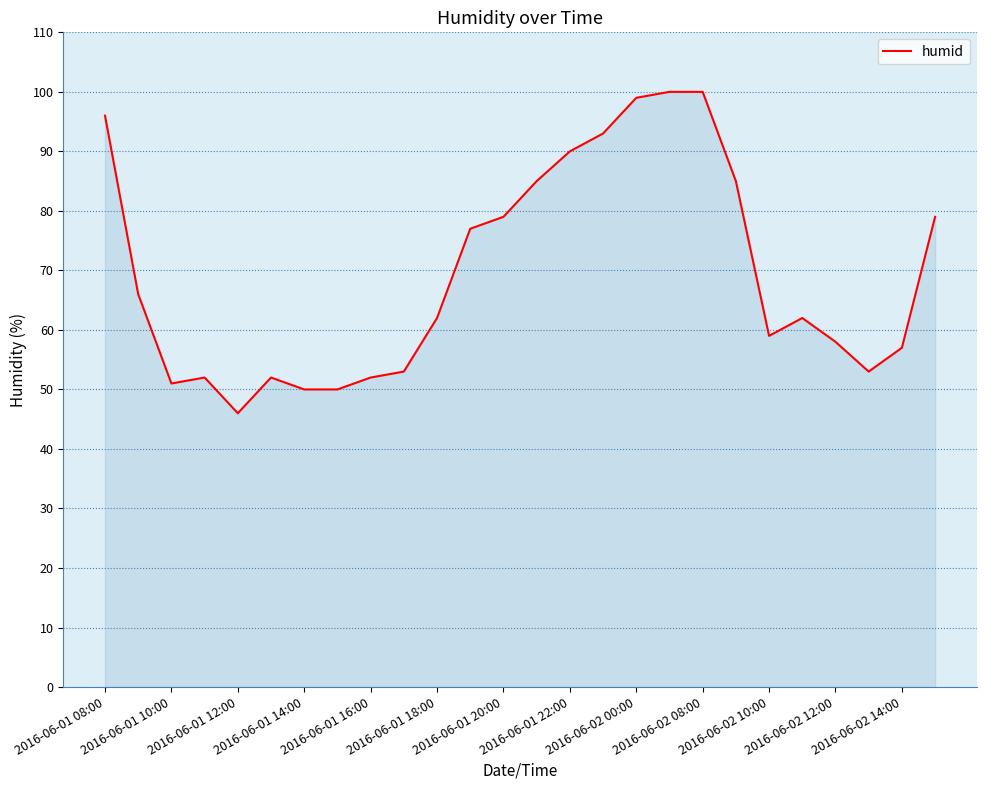

What is the smallest value displayed?

46